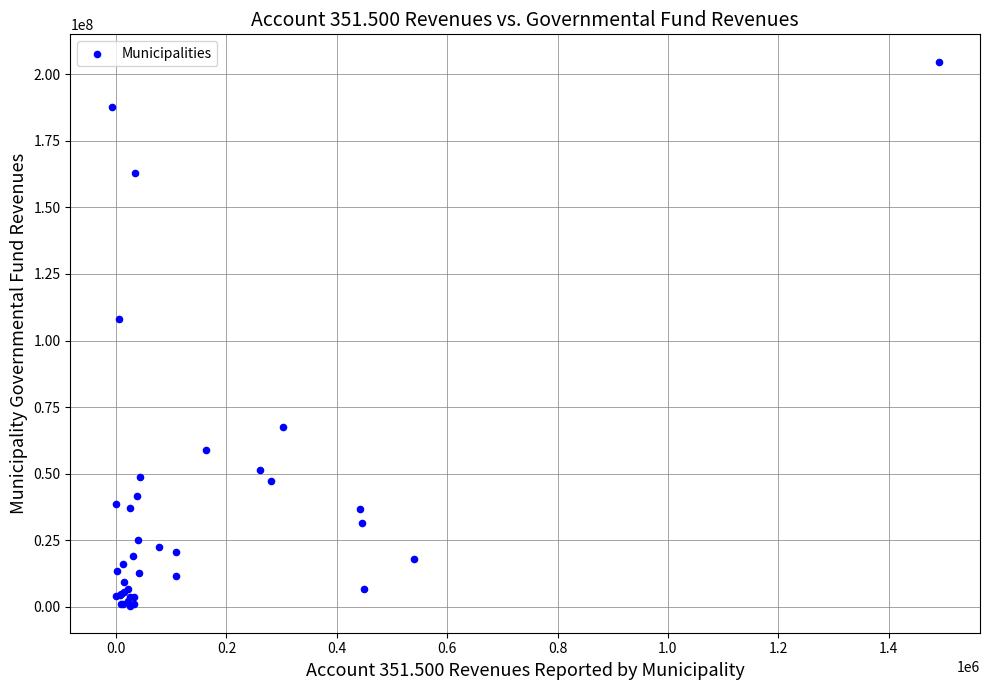

What Y value in the scatter plot is closest to 102643093?

108020021